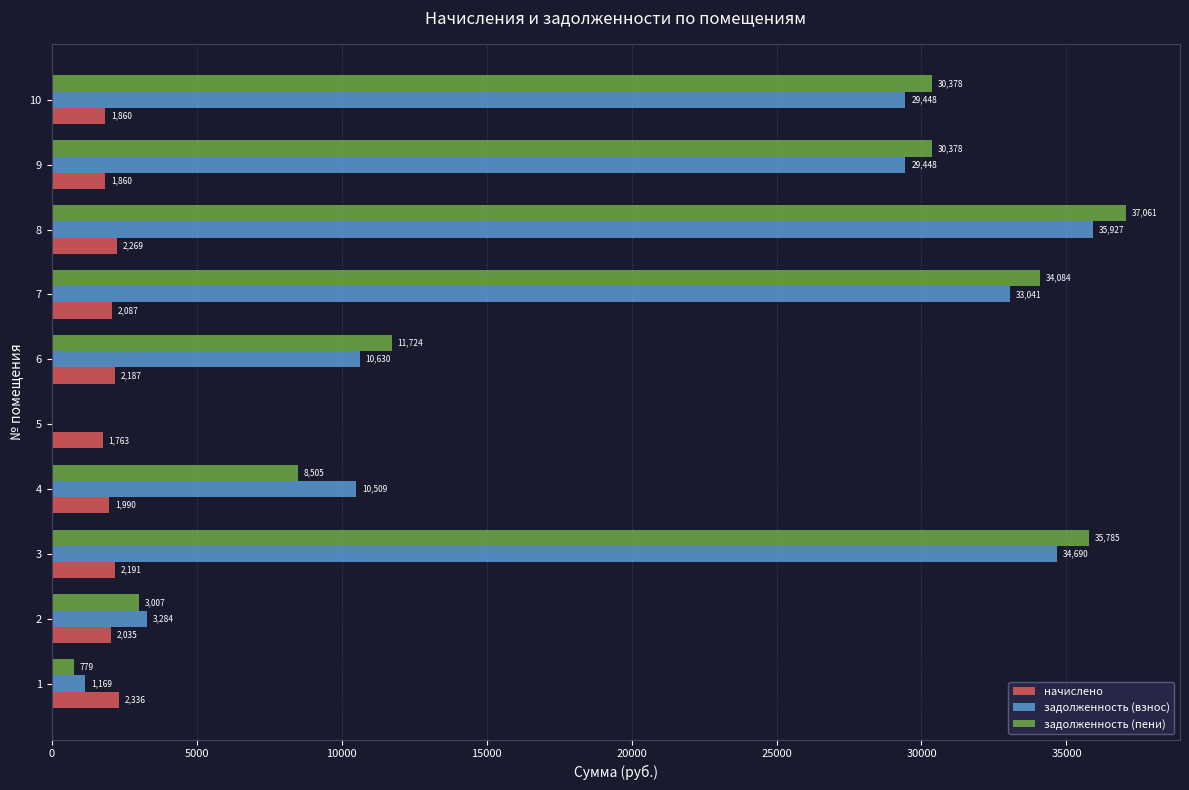

What value does the начислено series have at 1?

2336.2